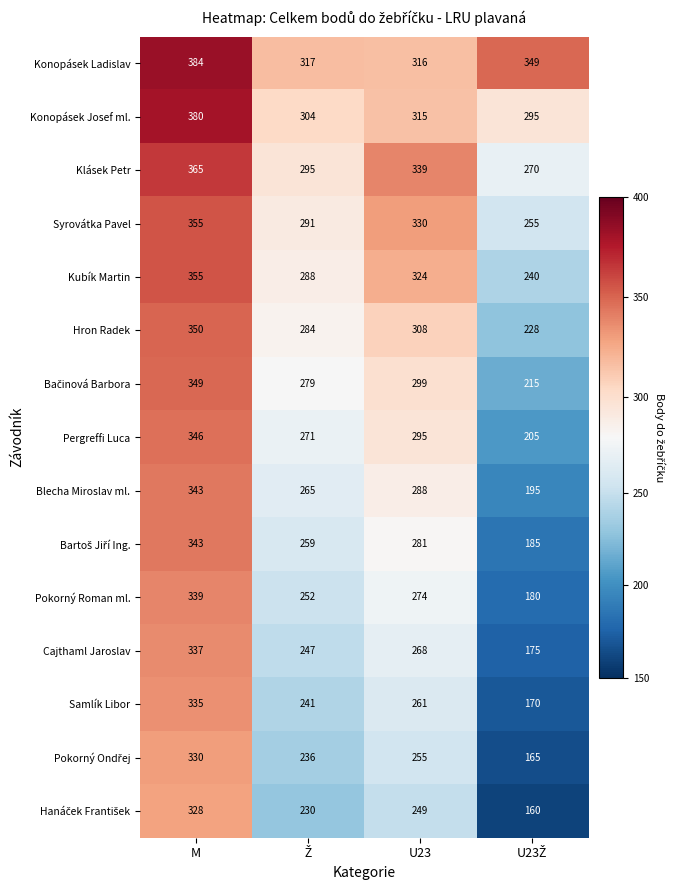

What is the difference between the maximum and minimum values in the Pergreffi Luca series?

141